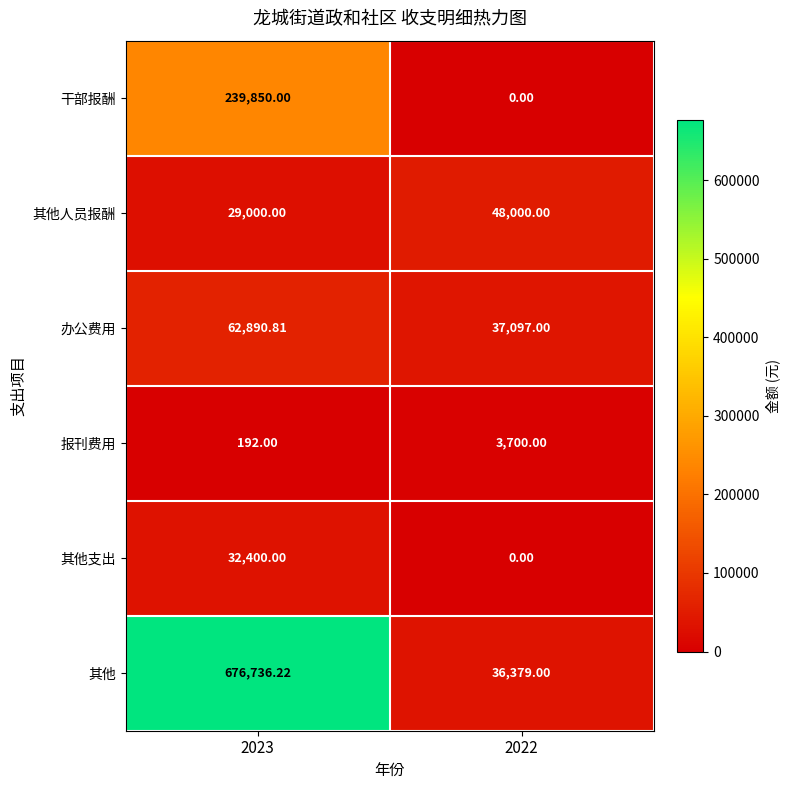

At which category does the chart reach its minimum across all series?

2022